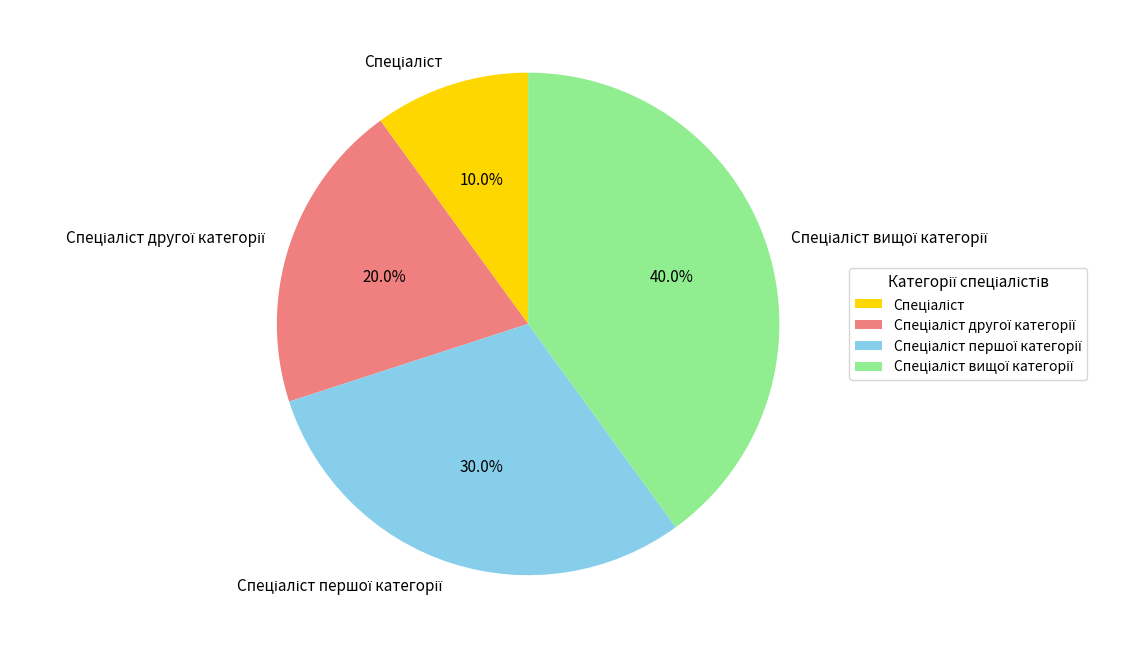

Does any single category account for the majority?

No